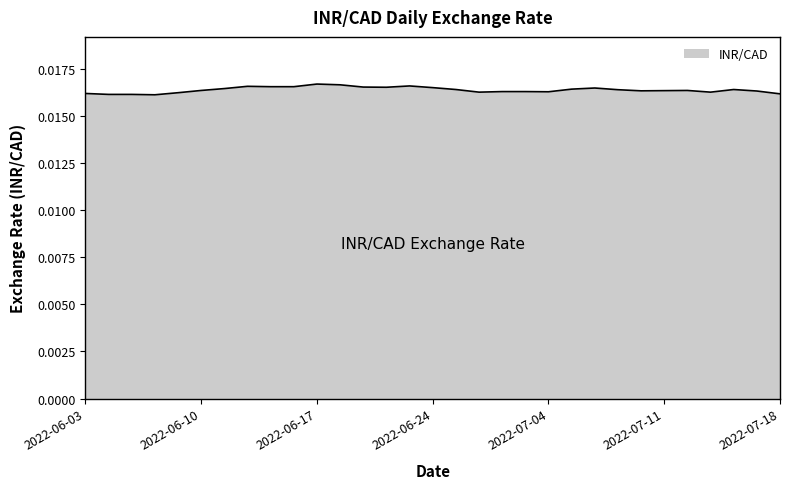

How many distinct data groups are displayed?

1